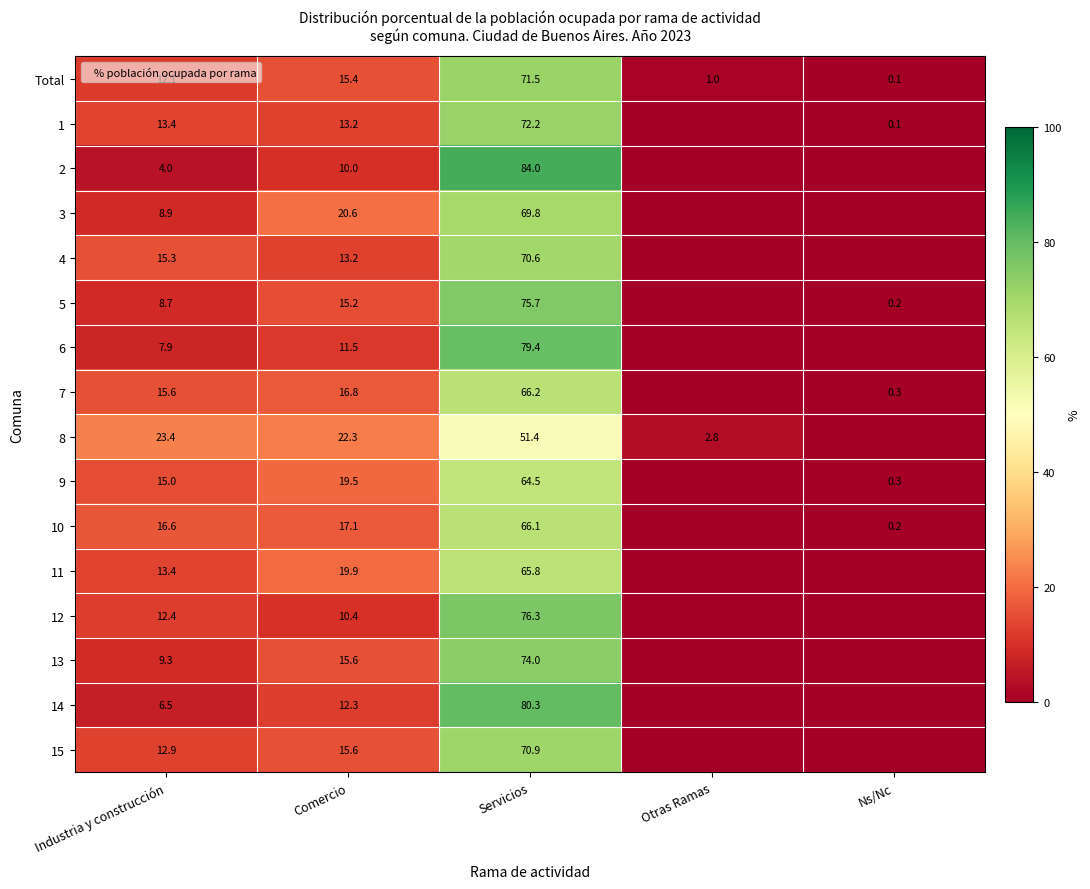

Rank the series at Servicios from highest to lowest value.

2, 14, 6, 12, 5, 13, 1, Total, 15, 4, 3, 7, 10, 11, 9, 8